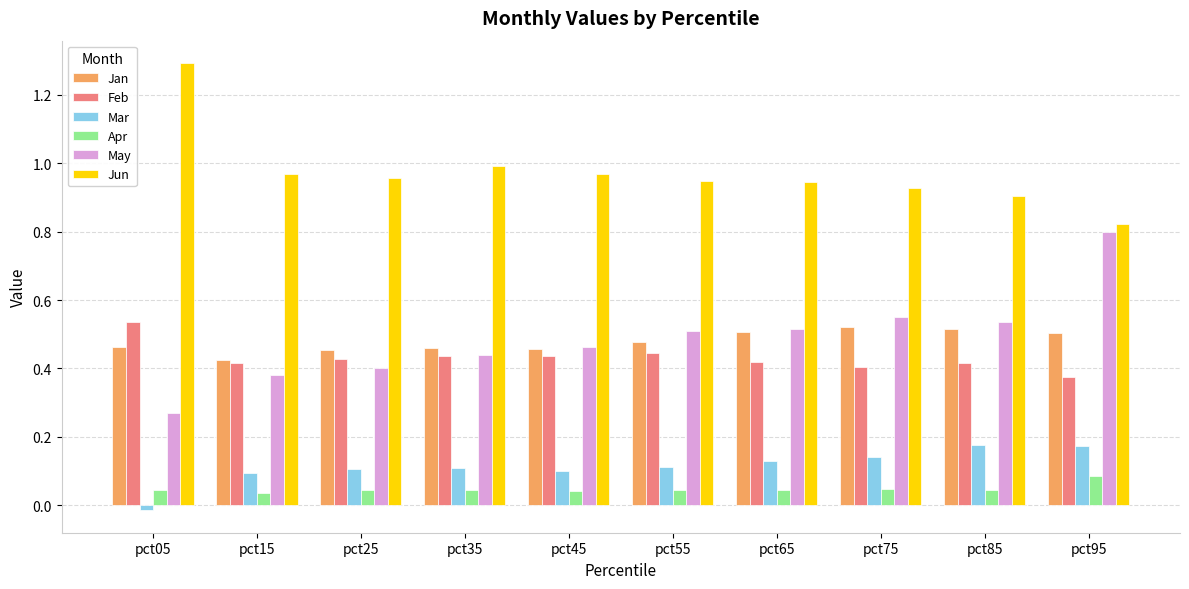

At how many categories does at least one series exceed 0?

10